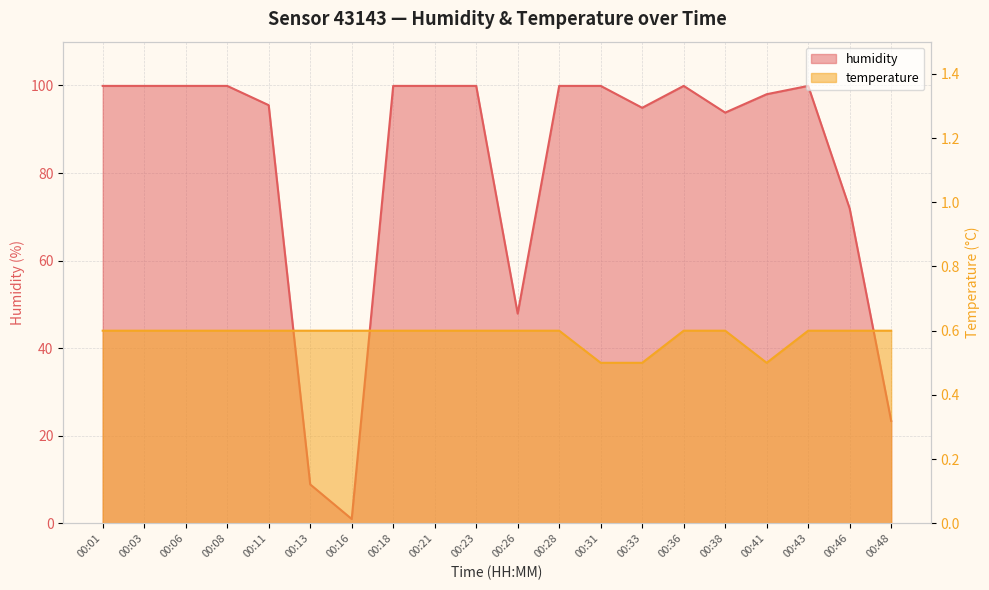

At which label is temperature closest to 0?

00:31